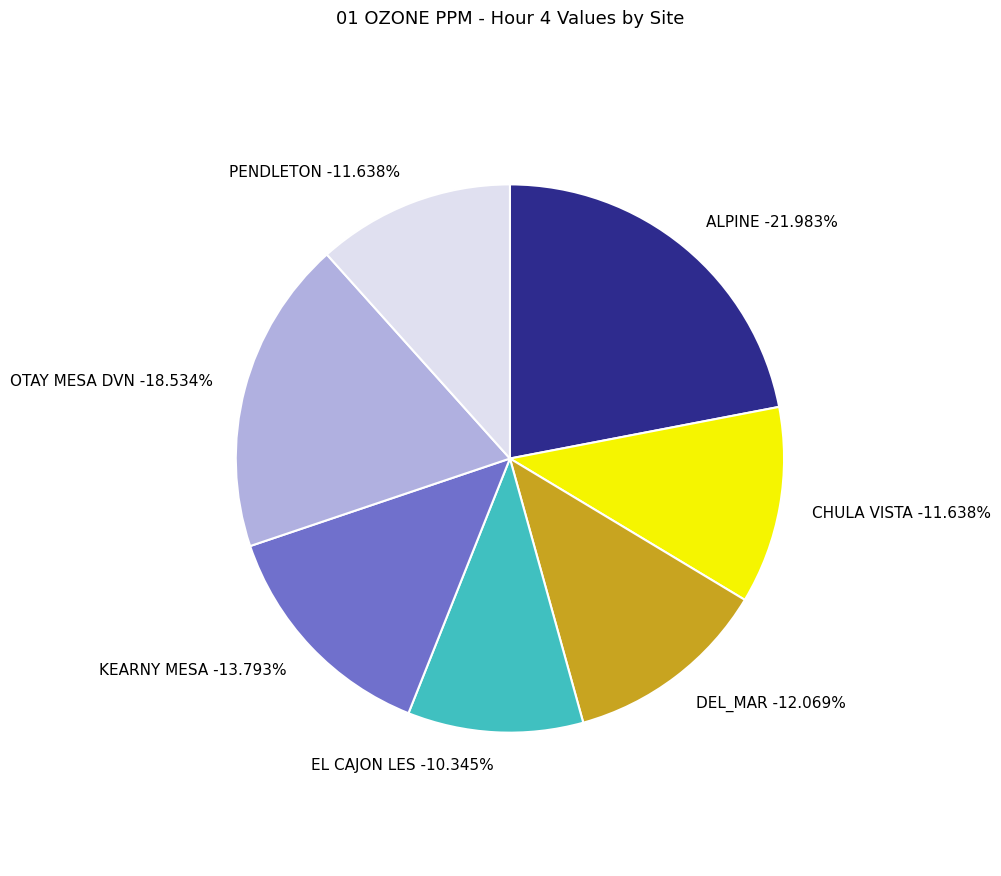

Do OTAY MESA DVN and CHULA VISTA together represent more than half of the pie?

No